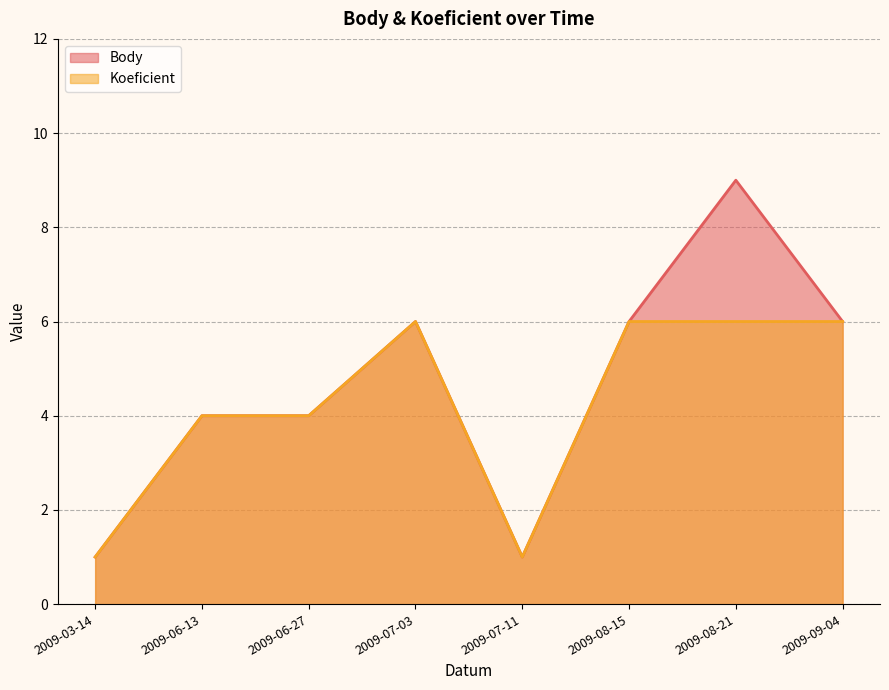

At which category is the sum across all series the highest?

2009-08-21